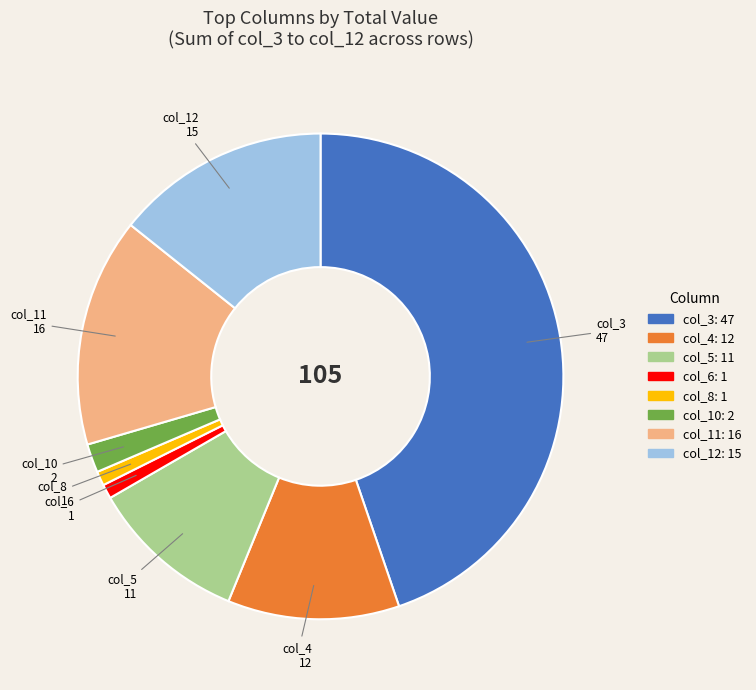

Is there any slice that represents more than half of the pie?

No